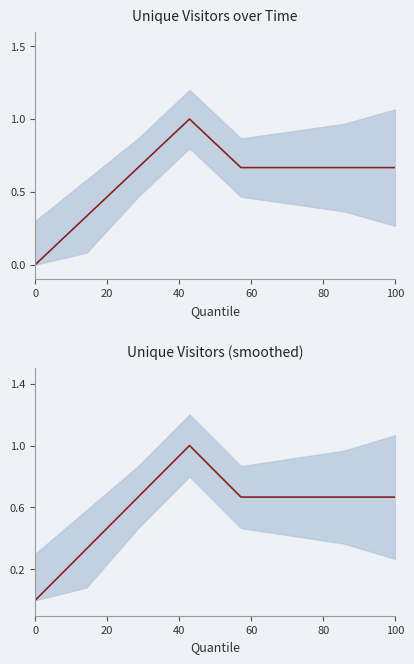

Between 100 and 0, which is larger?

100